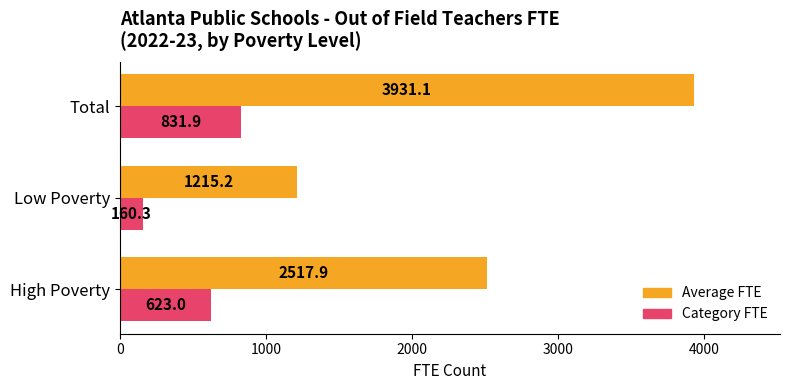

List the series in order of their peak value, lowest first.

Category FTE, Average FTE